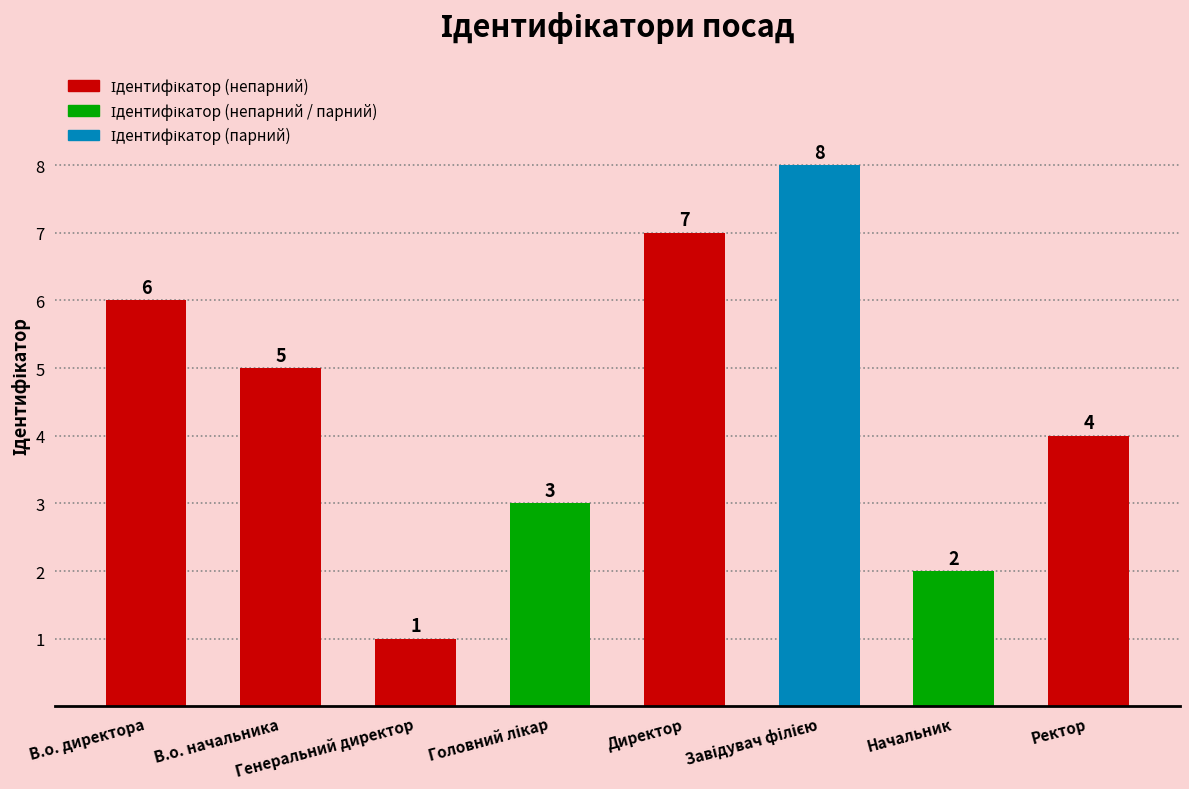

What is the maximum value shown in the chart?

8